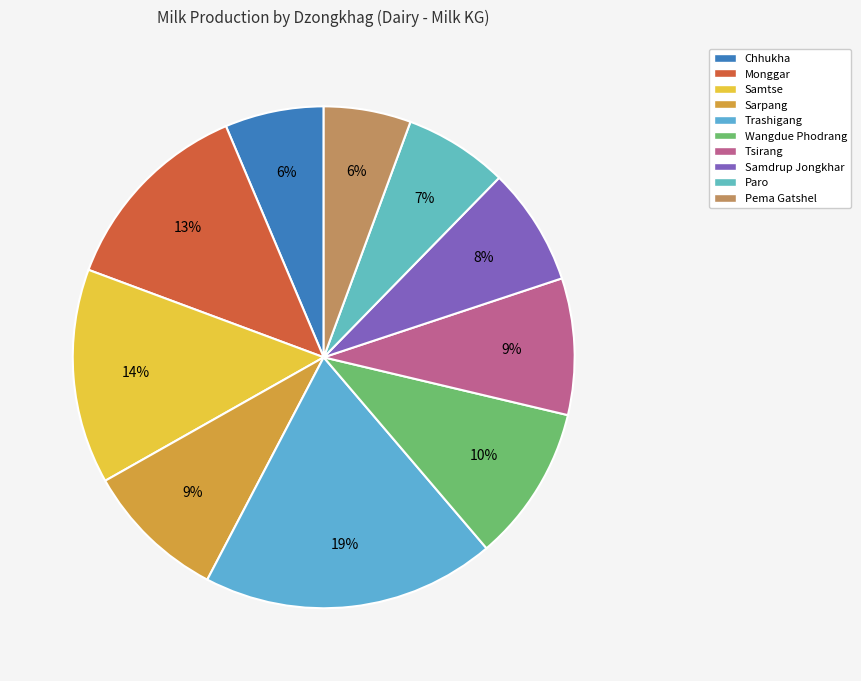

How many segments does this pie chart have?

10